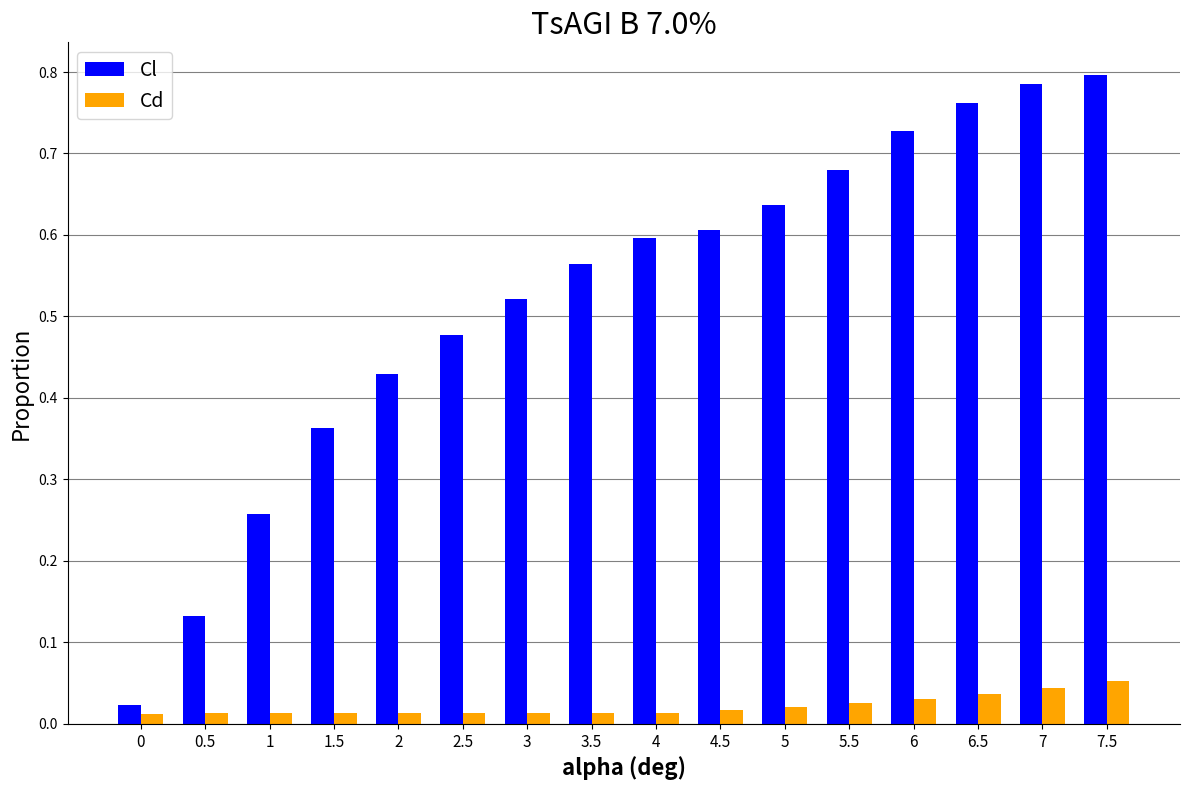

At how many categories does at least one series exceed 0?

16